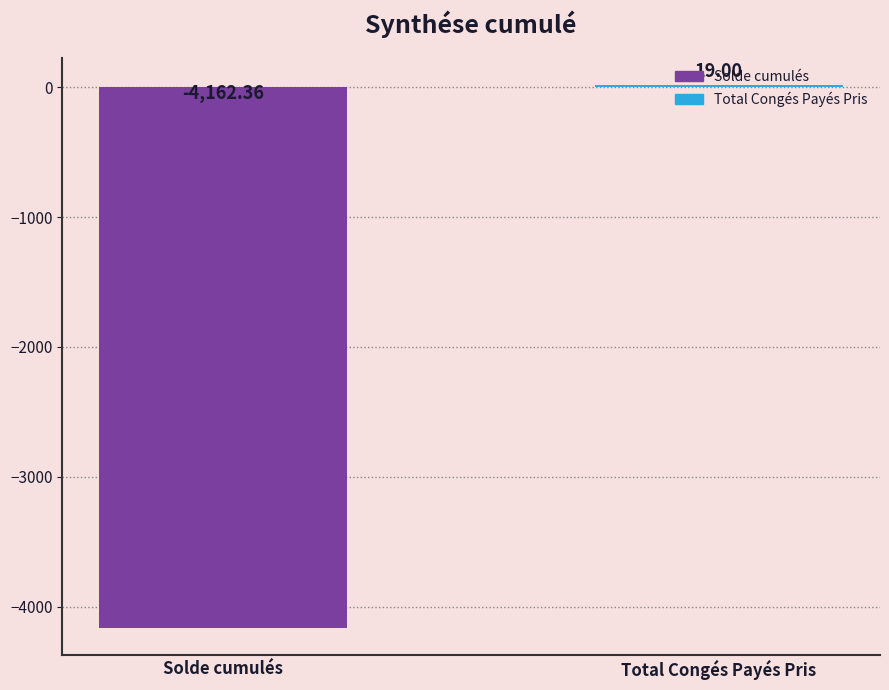

Rank the categories by value from lowest to highest.

Solde cumulés, Total Congés Payés Pris